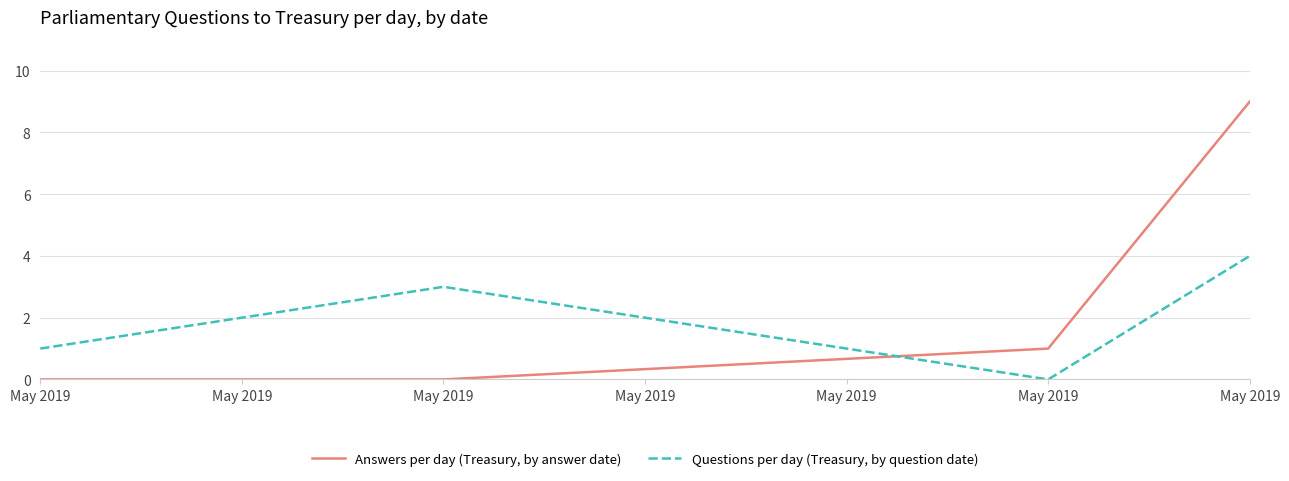

What are all the series names shown in the legend?

Answers per day (Treasury, by answer date), Questions per day (Treasury, by question date)